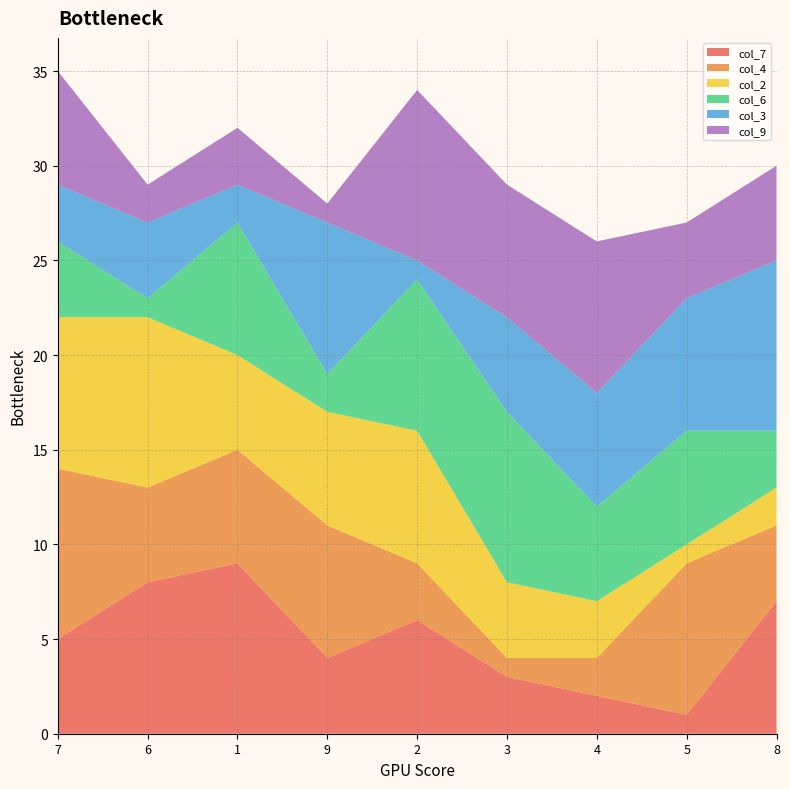

Reading right to left, list all the values displayed in this chart.

col_7: 8=7	5=1	4=2	3=3	2=6	9=4	1=9	6=8	7=5
col_4: 8=4	5=8	4=2	3=1	2=3	9=7	1=6	6=5	7=9
col_2: 8=2	5=1	4=3	3=4	2=7	9=6	1=5	6=9	7=8
col_6: 8=3	5=6	4=5	3=9	2=8	9=2	1=7	6=1	7=4
col_3: 8=9	5=7	4=6	3=5	2=1	9=8	1=2	6=4	7=3
col_9: 8=5	5=4	4=8	3=7	2=9	9=1	1=3	6=2	7=6